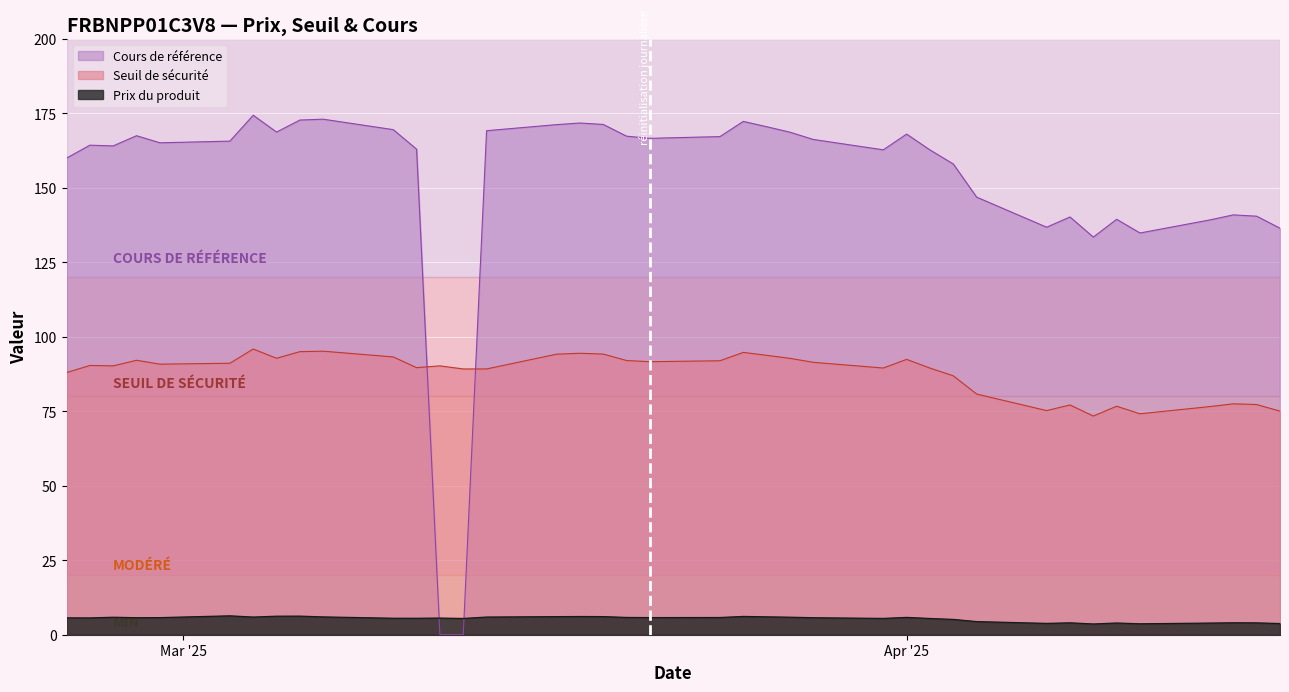

Rank the series by their maximum value, from lowest to highest.

Prix du produit, Seuil de sécurité, Cours de référence